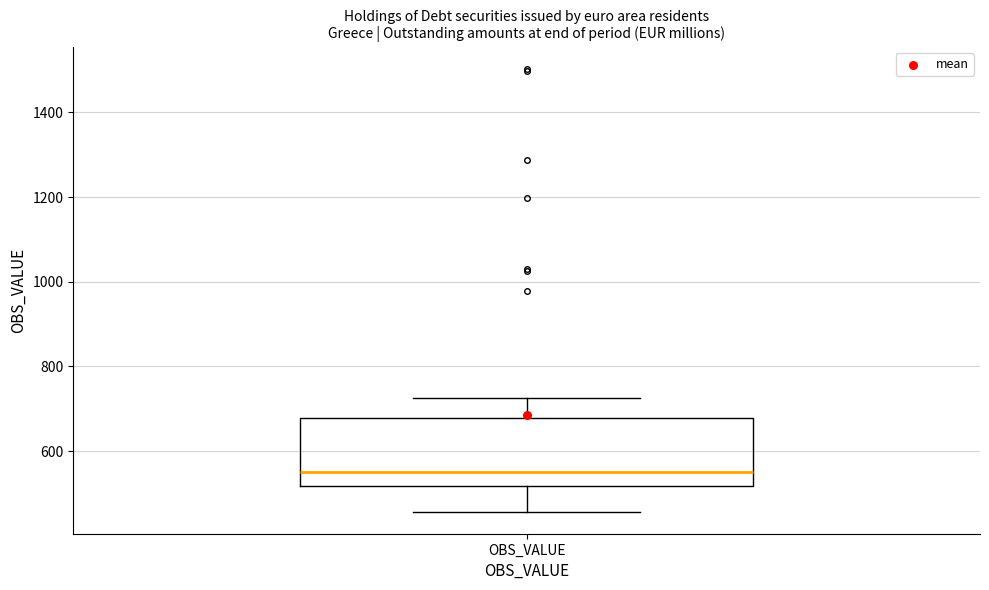

Where does the upper whisker of the box for OBS_VALUE end on the y-axis? The values are not printed on the chart, so give them approximately, as read against the axis.

720